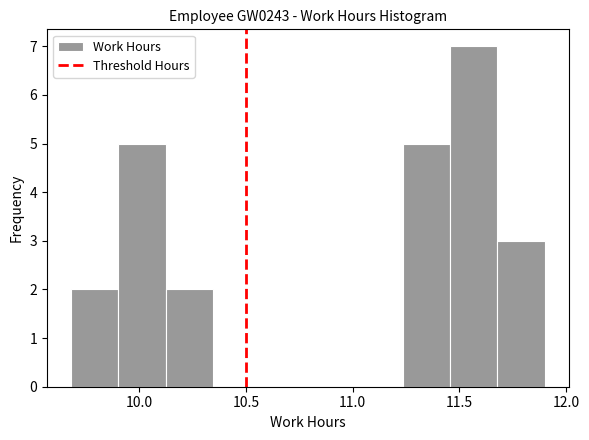

Reading left to right, list every bar in this chart as the range it spans on the x-axis followed by its height. Neither the bar edges nor the heights are printed on the chart, so give them approximately, as read against the axes.

9.70 to 9.90: 2
9.90 to 10.10: 5
10.10 to 10.35: 2
10.35 to 10.55: 0
10.55 to 10.80: 0
10.80 to 11.00: 0
11.00 to 11.25: 0
11.25 to 11.45: 5
11.45 to 11.70: 7
11.70 to 11.90: 3